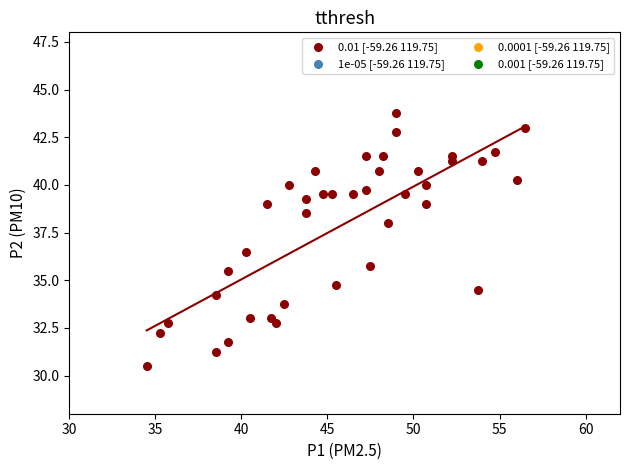

What Y value in the scatter plot is closest to 37?

36.5